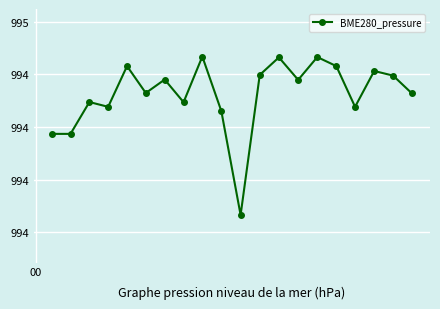

How many lines are shown in the chart?

1